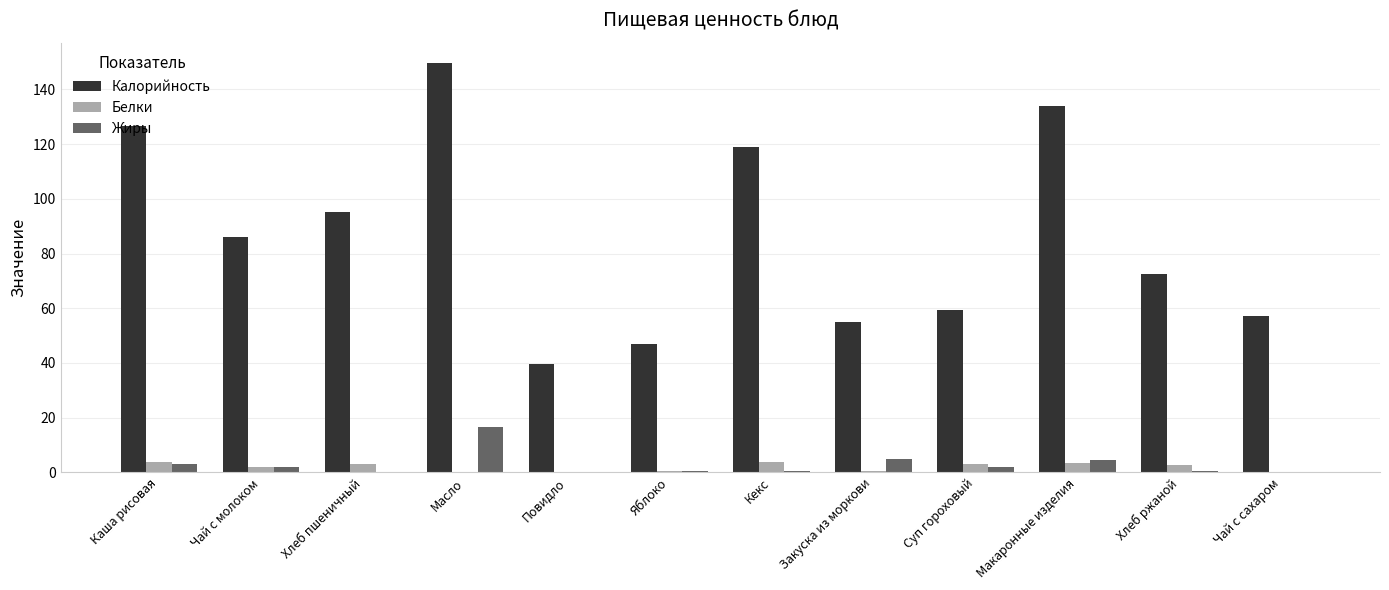

What is the approximate value of Калорийность at Чай с сахаром?

57.0